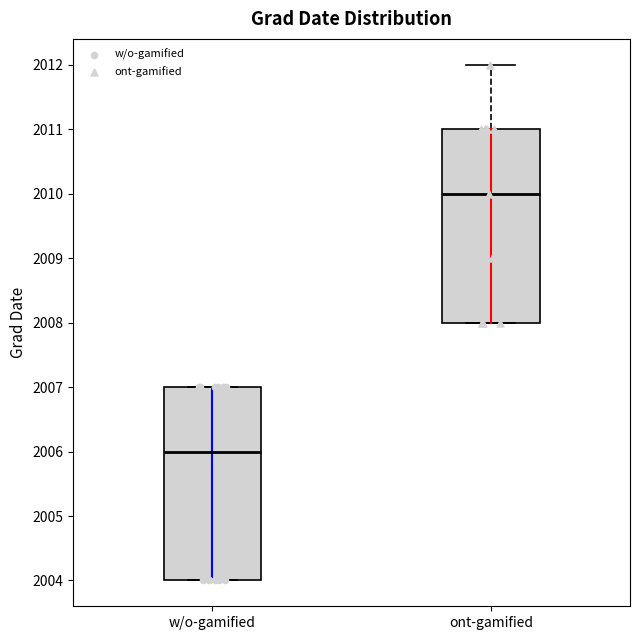

Where does the median line of the box for w/o-gamified sit on the y-axis? The values are not printed on the chart, so give them approximately, as read against the axis.

2006